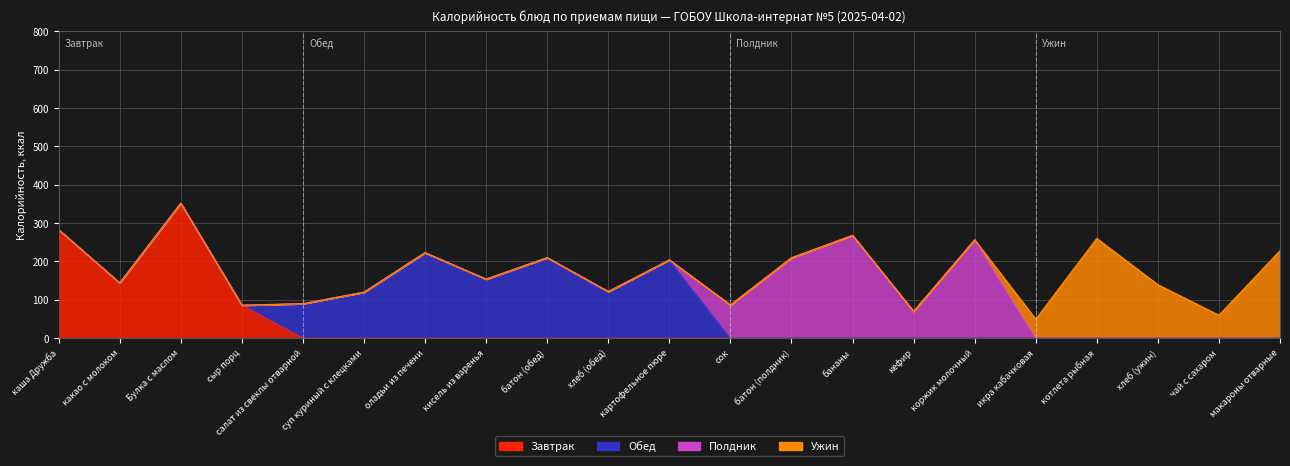

At which category does Ужин reach its first local peak?

котлета рыбная